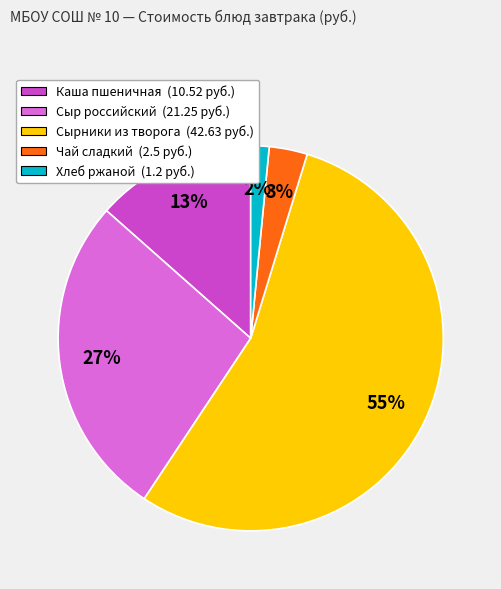

The Хлеб ржаной slice represents 2% of the pie. True or false?

True